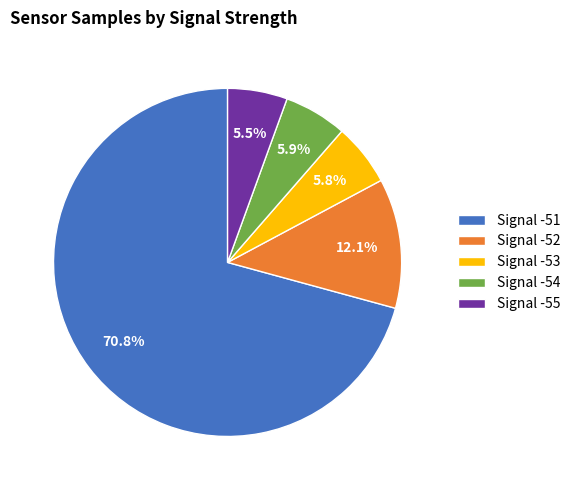

Is there any slice that represents more than half of the pie?

Yes